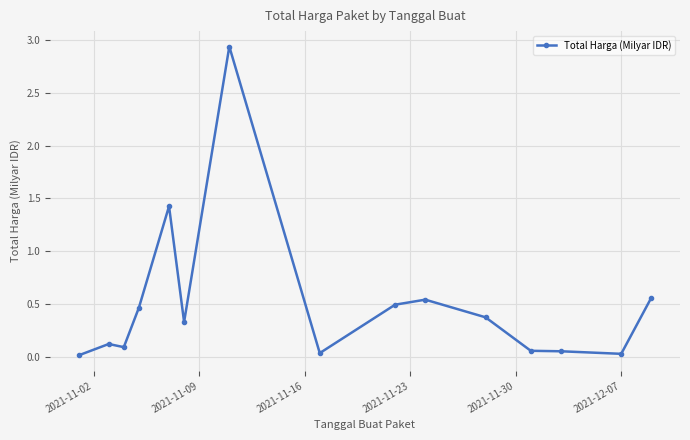

Does the chart have visible grid lines?

Yes